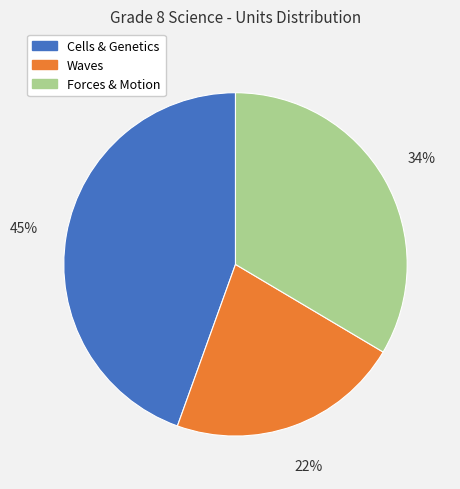

Combined, do Cells & Genetics and Waves account for over 50%?

Yes